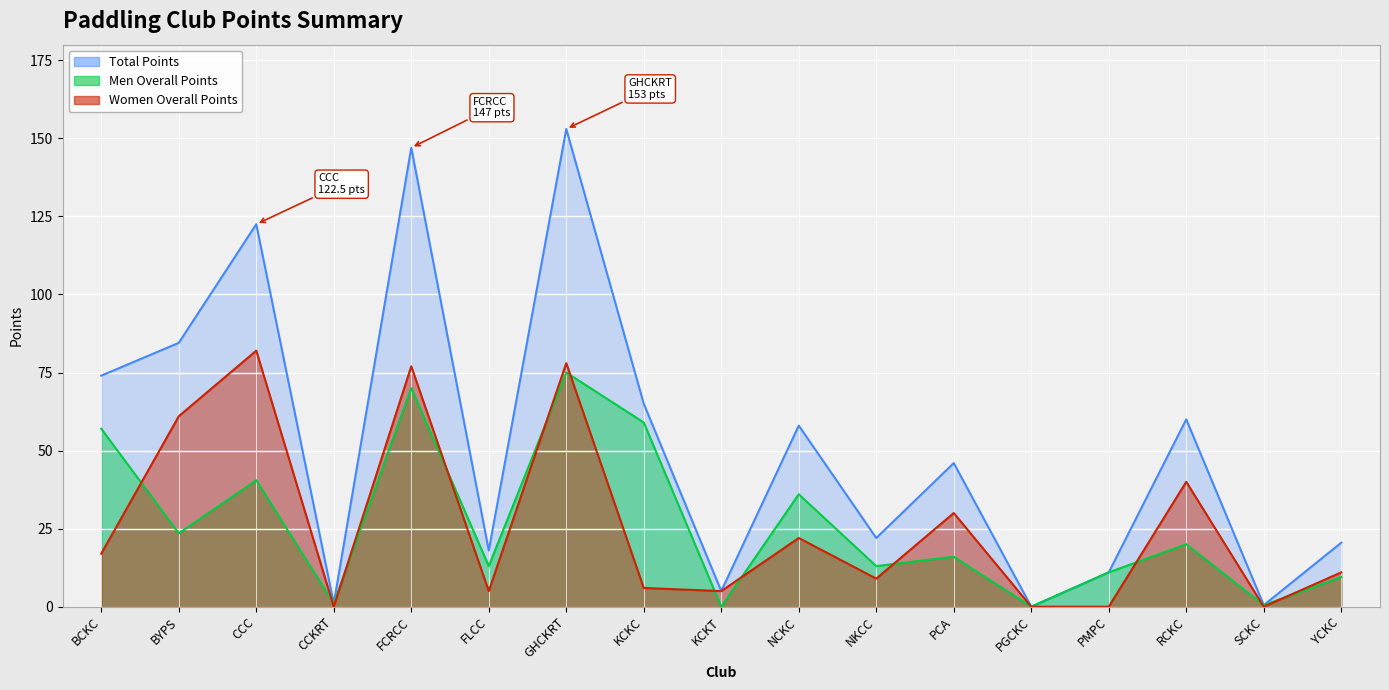

What is the value of the Total Points point at the 2nd from the left?

84.5